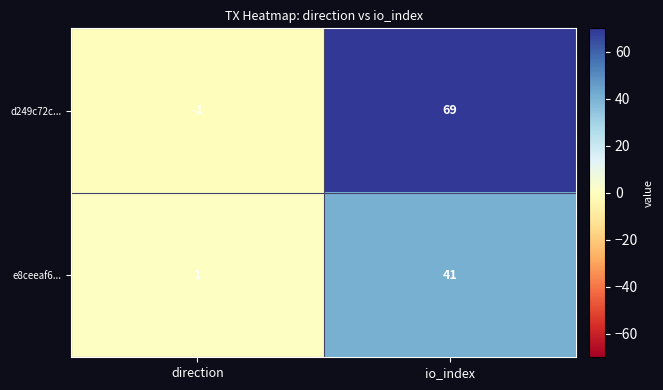

How many data points does each series have?

2